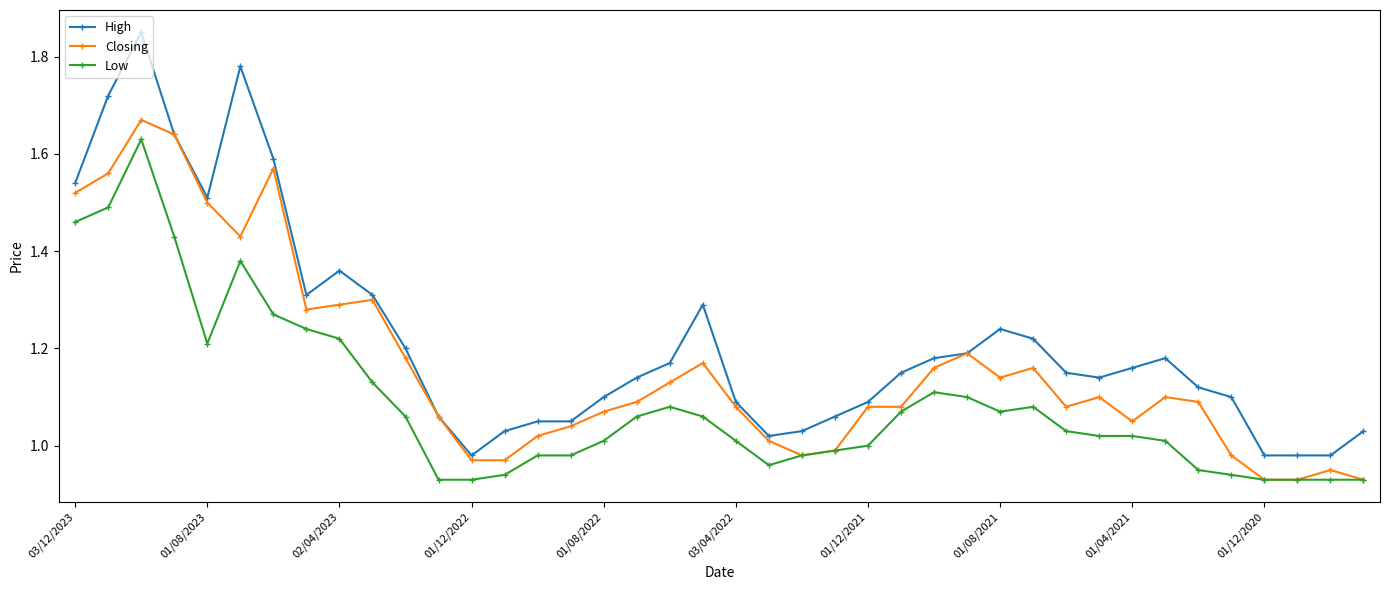

Which series has the widest spread of values?

High